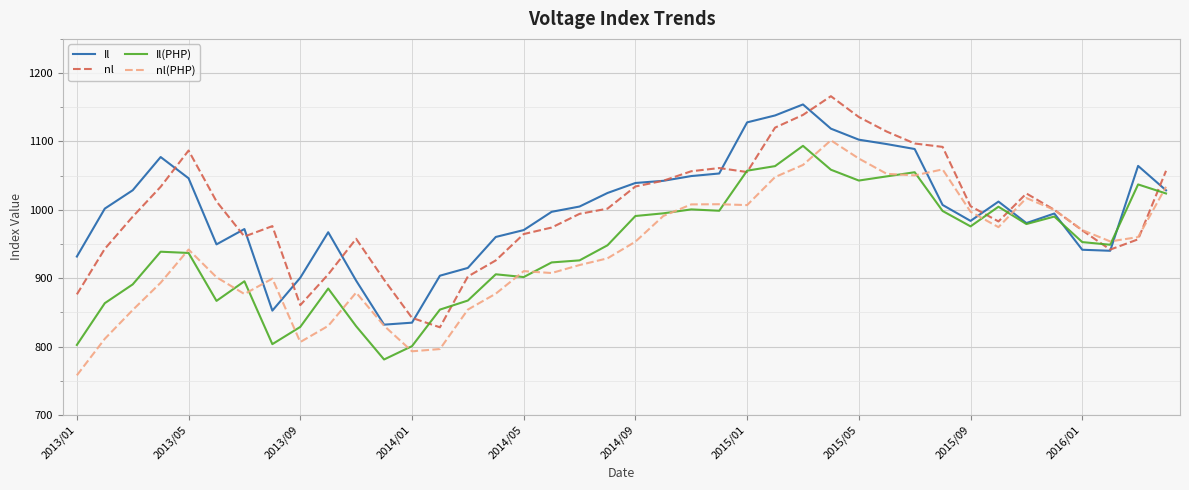

What is the greatest value displayed?

1166.2